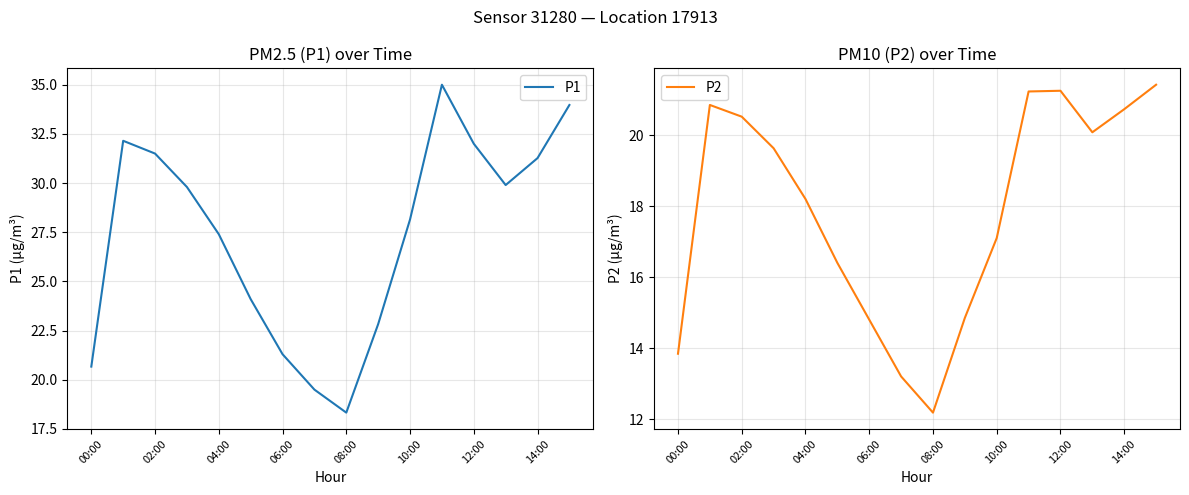

What is the difference between the maximum and minimum values in the P1 series?

16.7